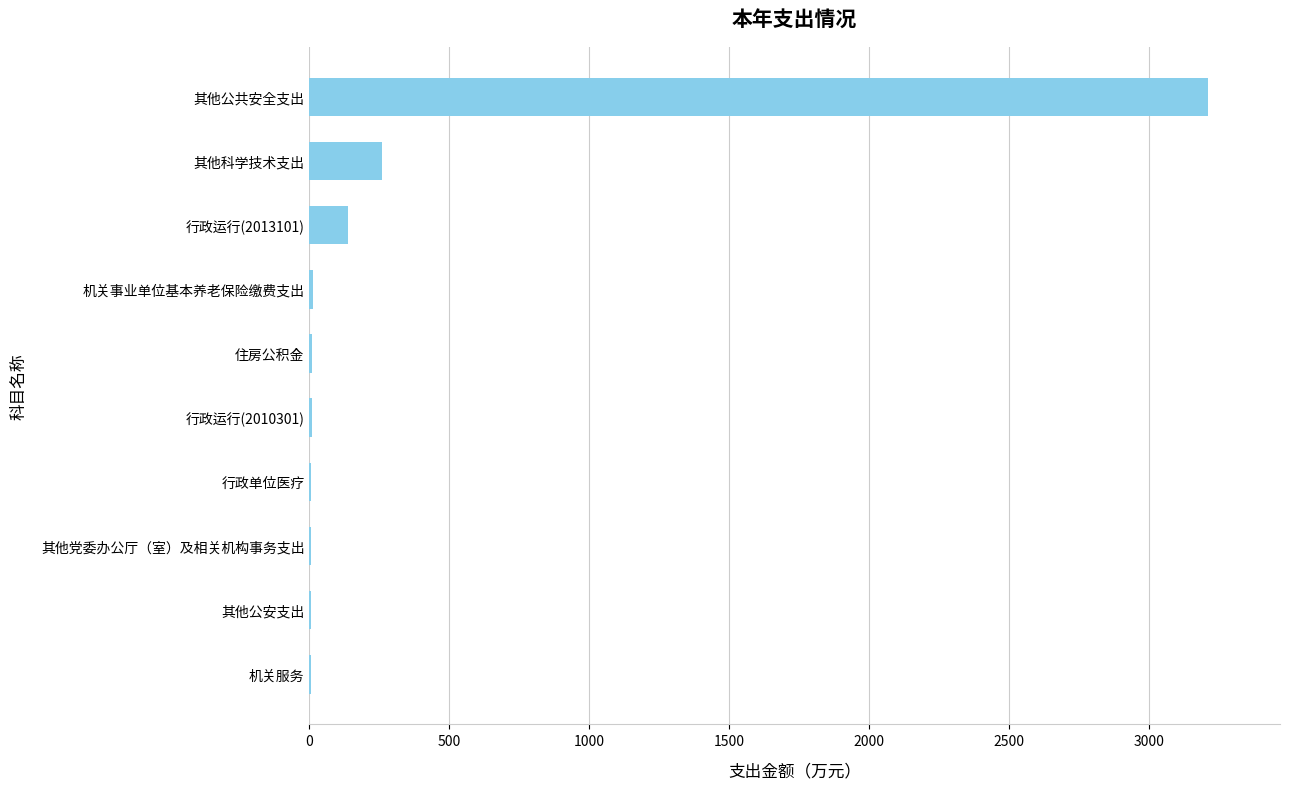

What is the greatest value displayed?

3211.8